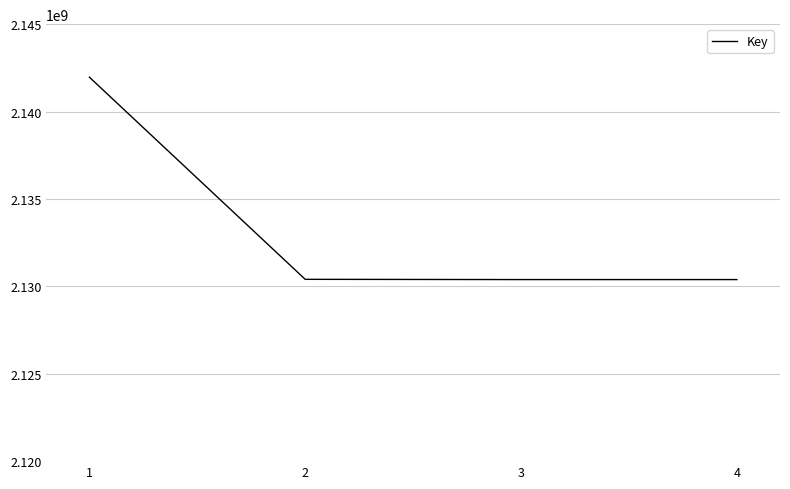

What is the change in value from 1 to 2?

-11564684